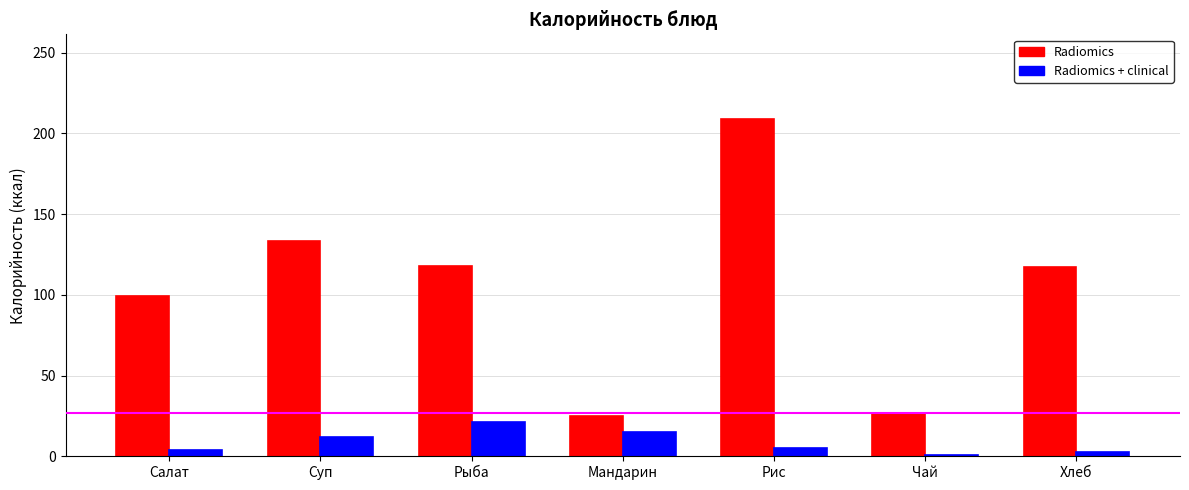

At which label does Radiomics reach its peak?

Рис